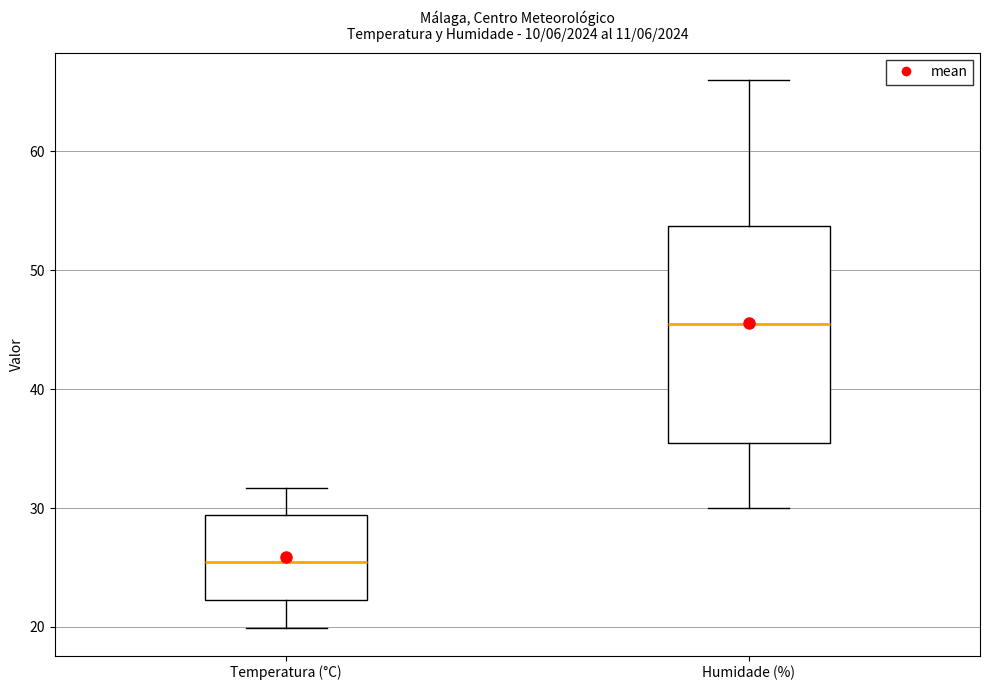

Comparing the boxes themselves (not the whiskers), which one is the tallest?

Humidade (%)